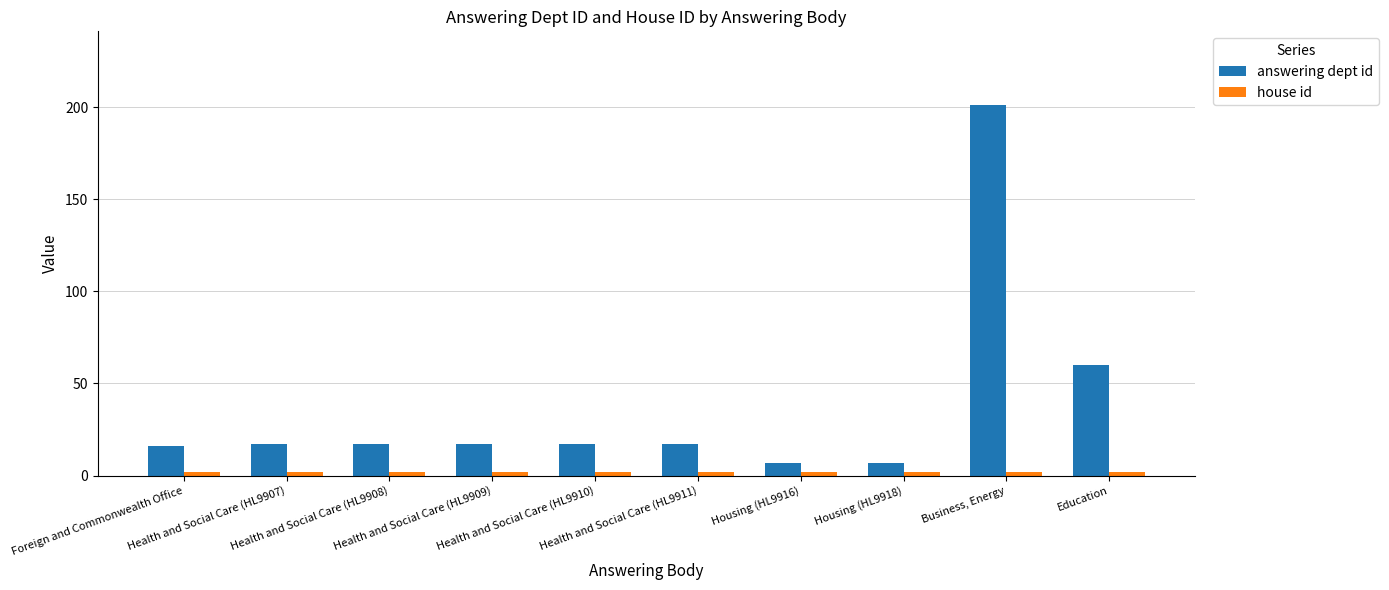

What is the minimum value shown in the chart?

2